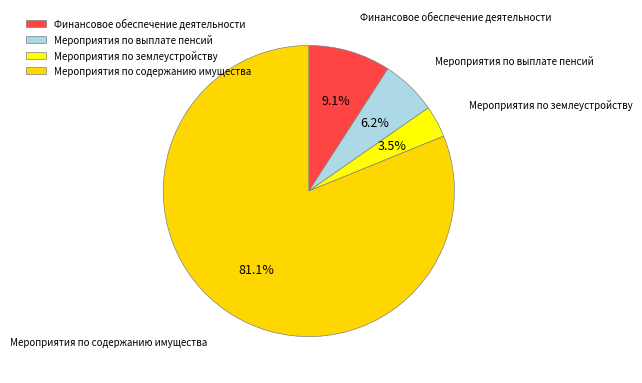

Is Мероприятия по содержанию имущества the majority of the pie?

Yes